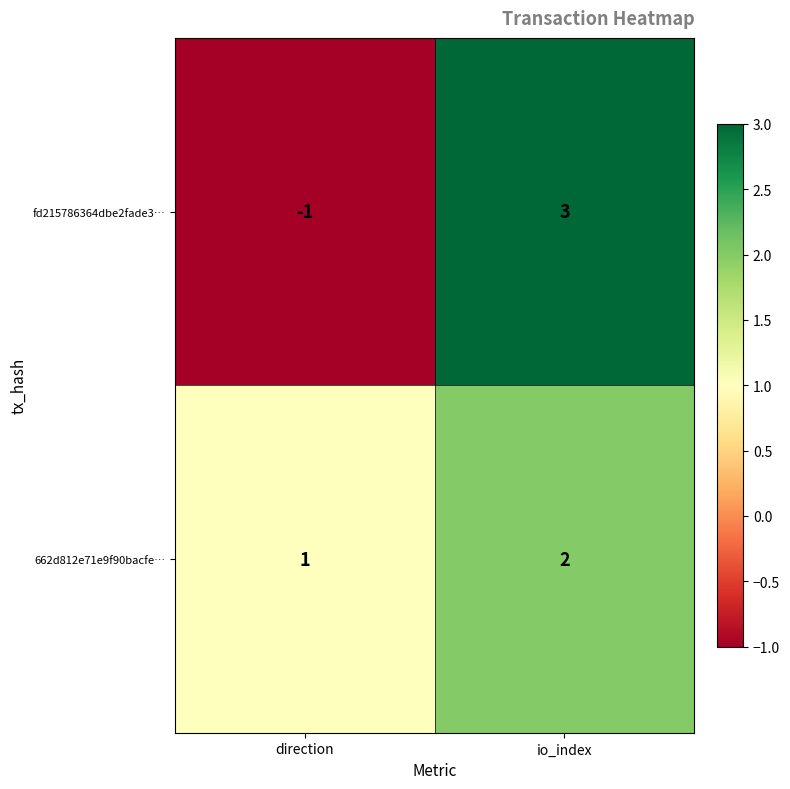

Which category has the highest value across all series?

io_index